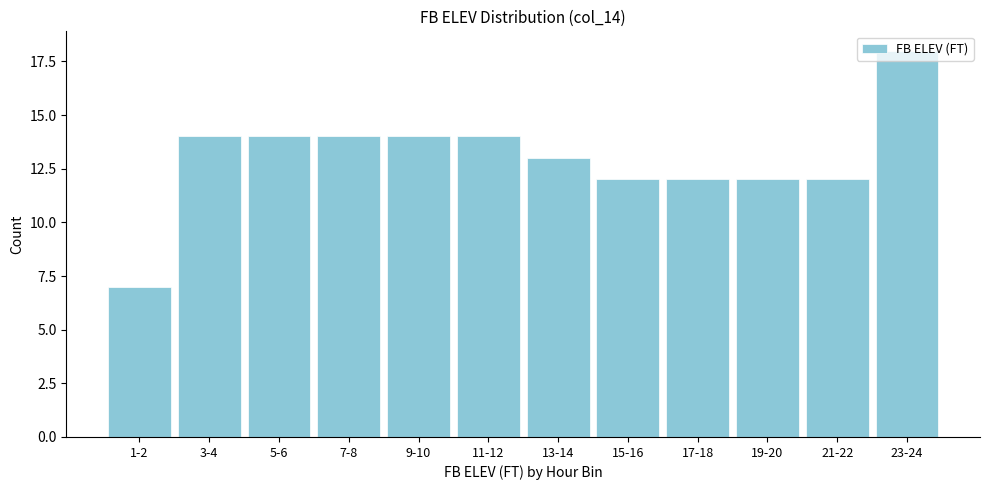

Is it true that the value at 13-14 is 13?

True